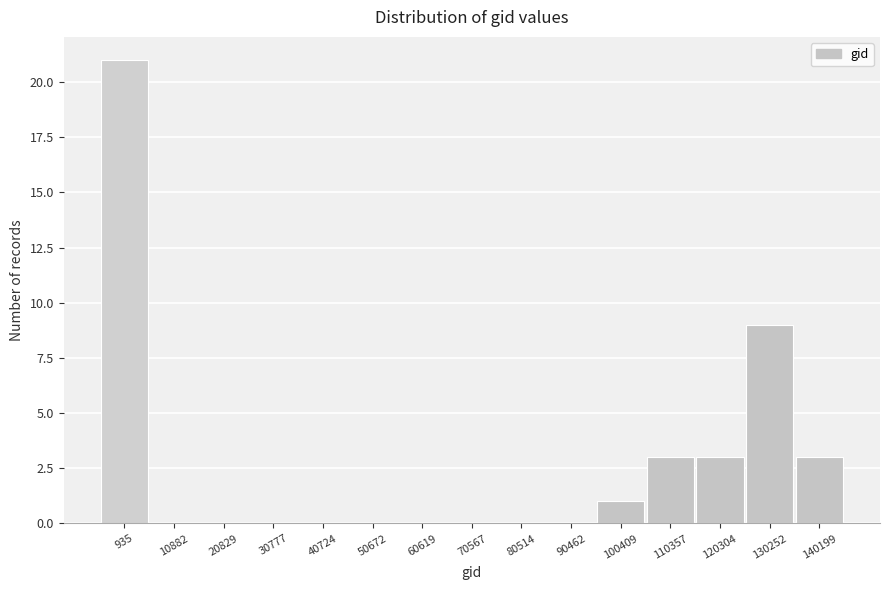

Reading left to right, extract all data points from this chart.

935=21	10882=0	20829=0	30777=0	40724=0	50672=0	60619=0	70567=0	80514=0	90462=0	100409=1	110357=3	120304=3	130252=9	140199=3